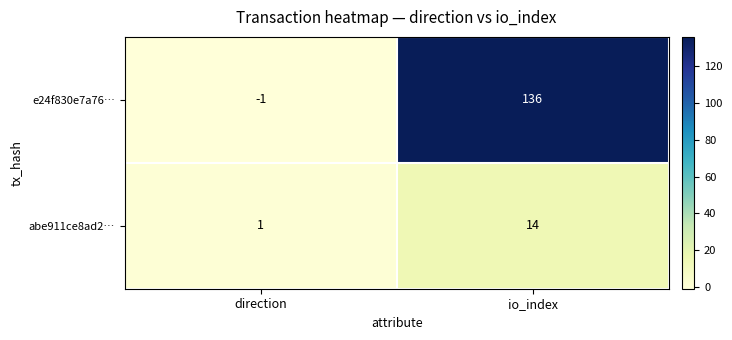

What is the difference between the highest and lowest values at io_index?

122